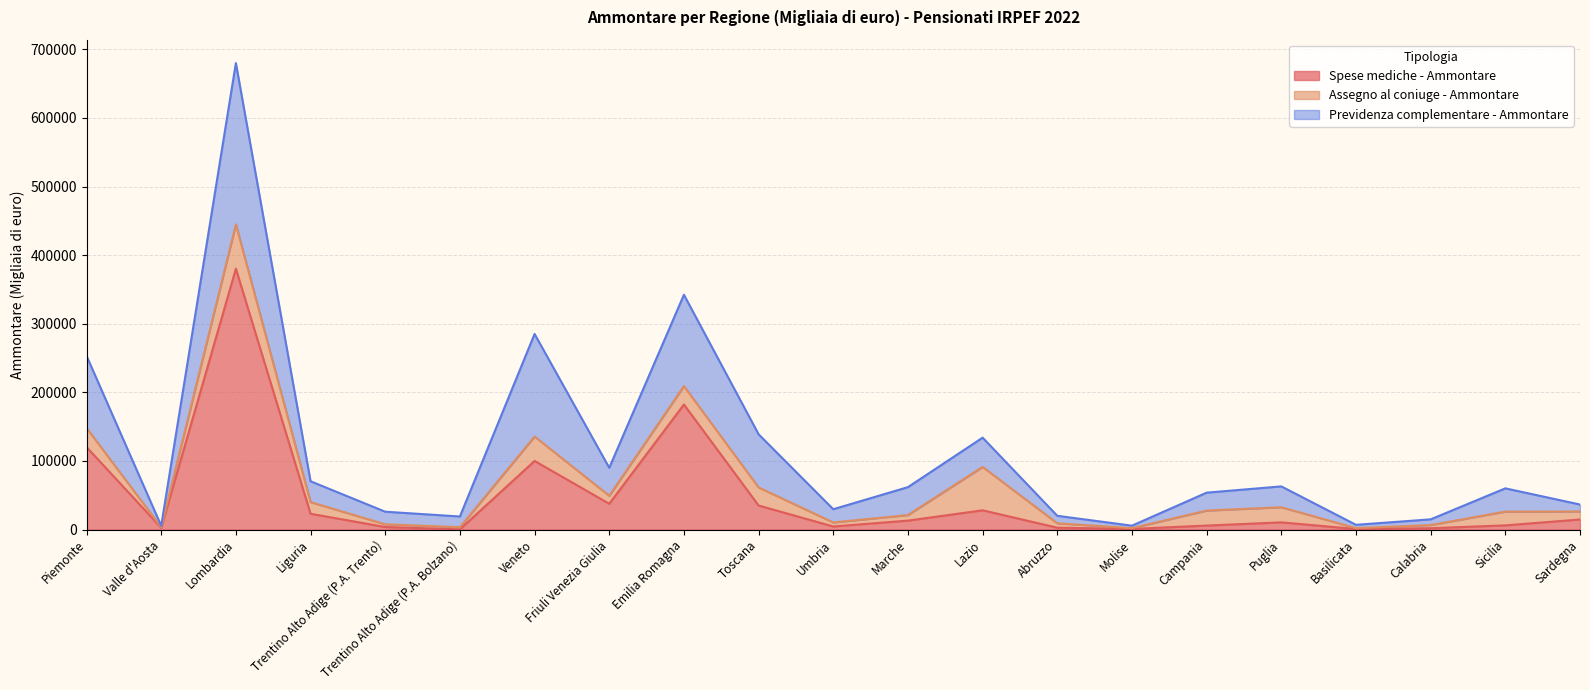

At which label does Spese mediche - Ammontare first exceed 10478?

Piemonte